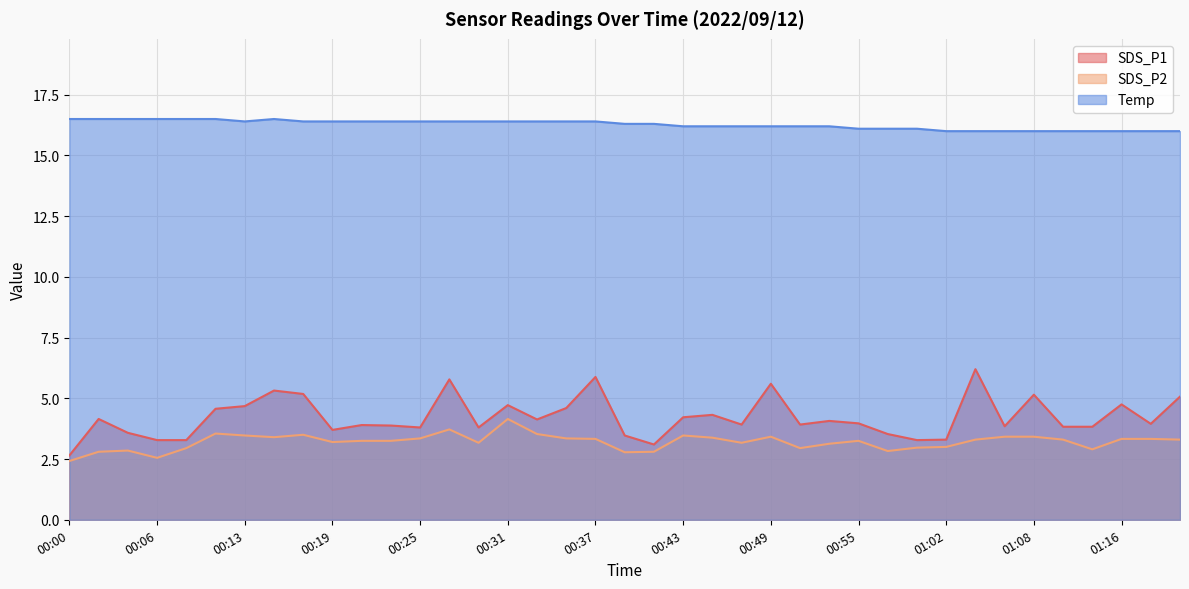

What is the difference between the Temp values at 00:51 and 00:37?

0.2